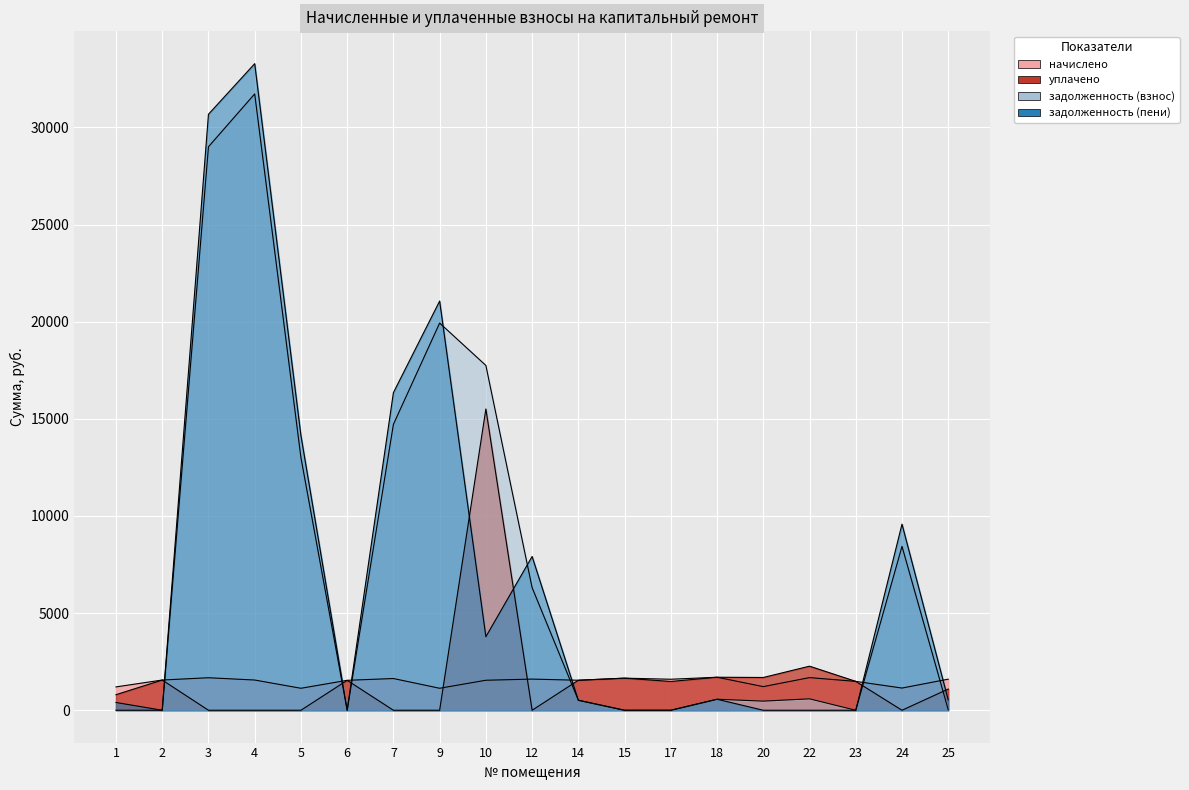

What are all the series names shown in the legend?

начислено, уплачено, задолженность (взнос), задолженность (пени)